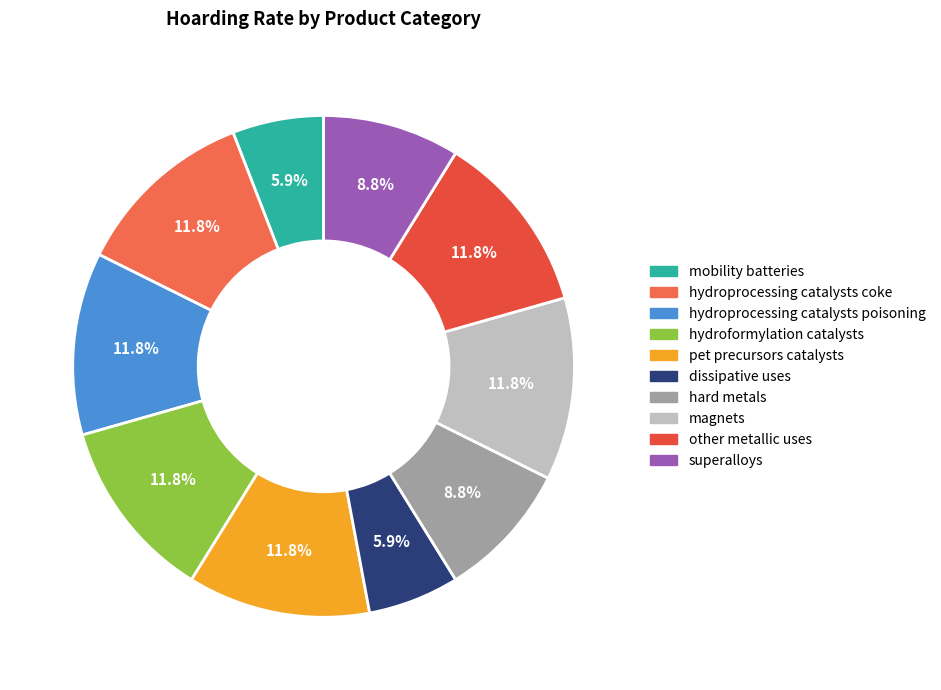

Count the number of slices in the pie.

10